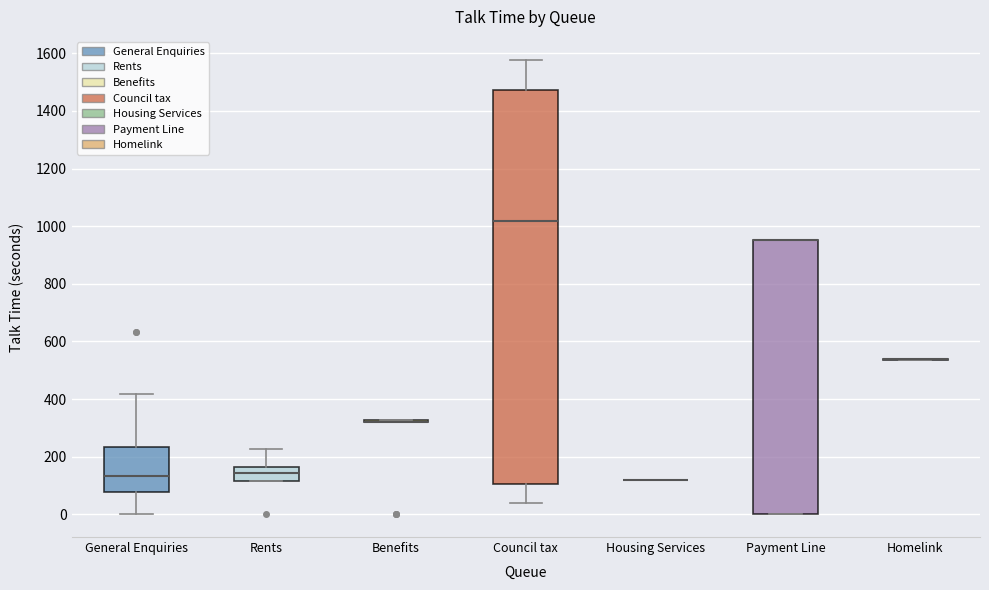

Comparing the boxes themselves (not the whiskers), which one is the tallest?

Council tax